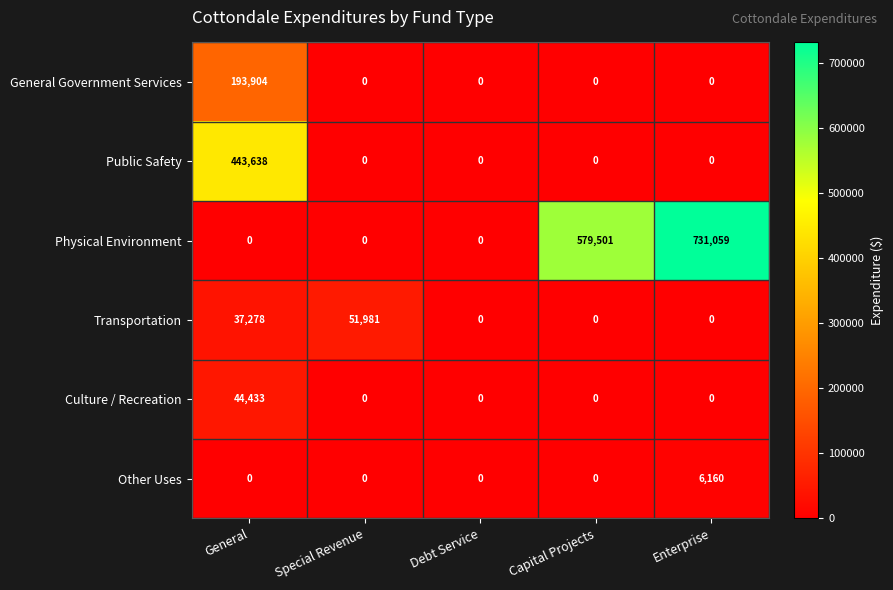

True or false: Transportation has a value of -29963 at Enterprise.

False